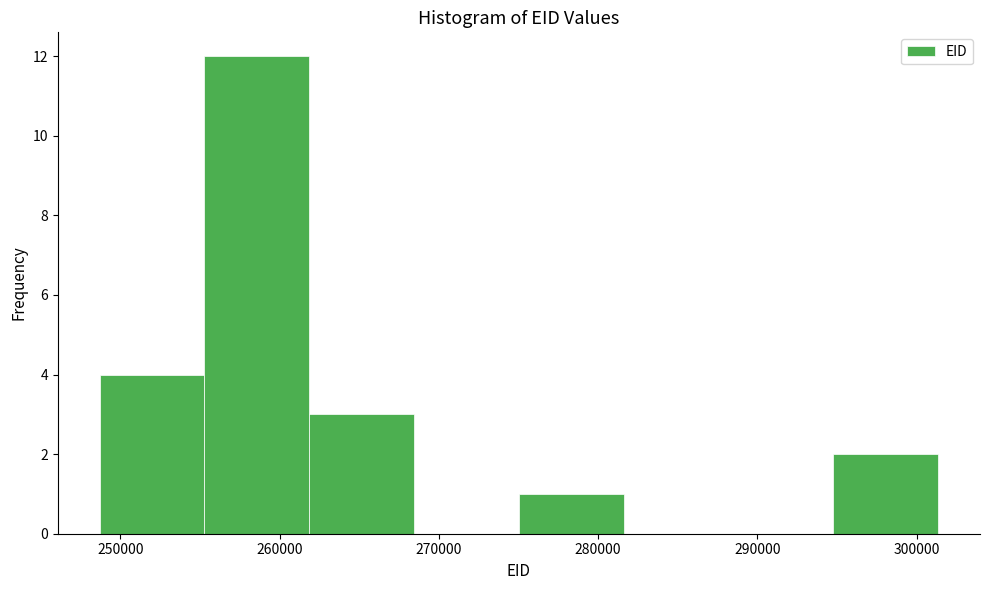

Over which range of the x-axis is the bar tallest?

255000 to 262000